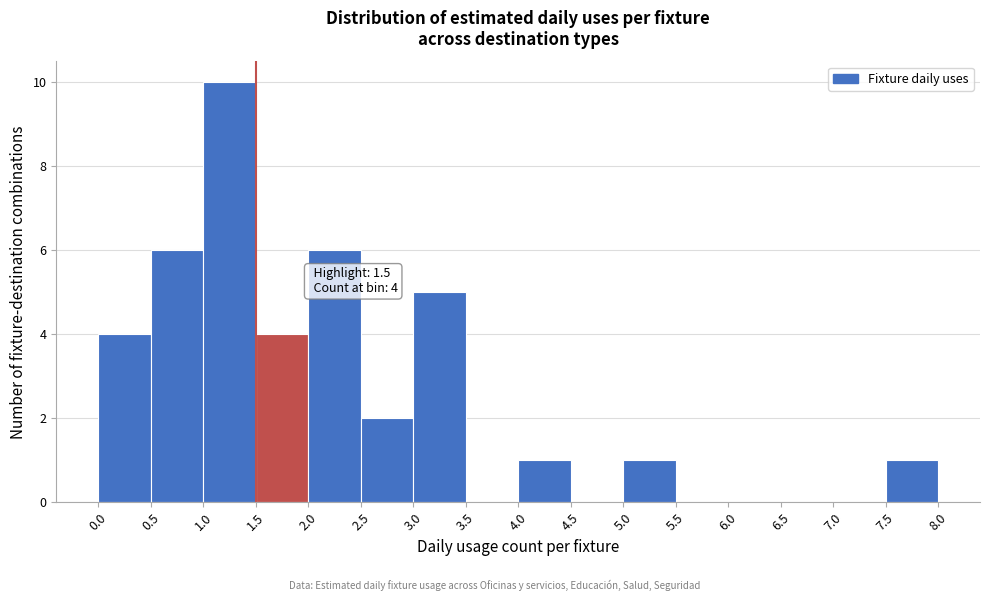

Which range on the x-axis has the tallest bar?

1.0 to 1.5